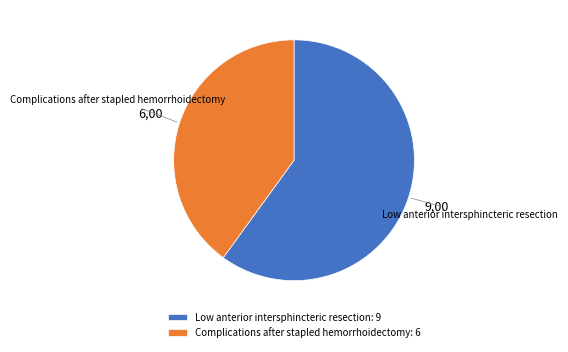

Rank the categories by value from lowest to highest.

Complications after stapled hemorrhoidectomy, Low anterior intersphincteric resection